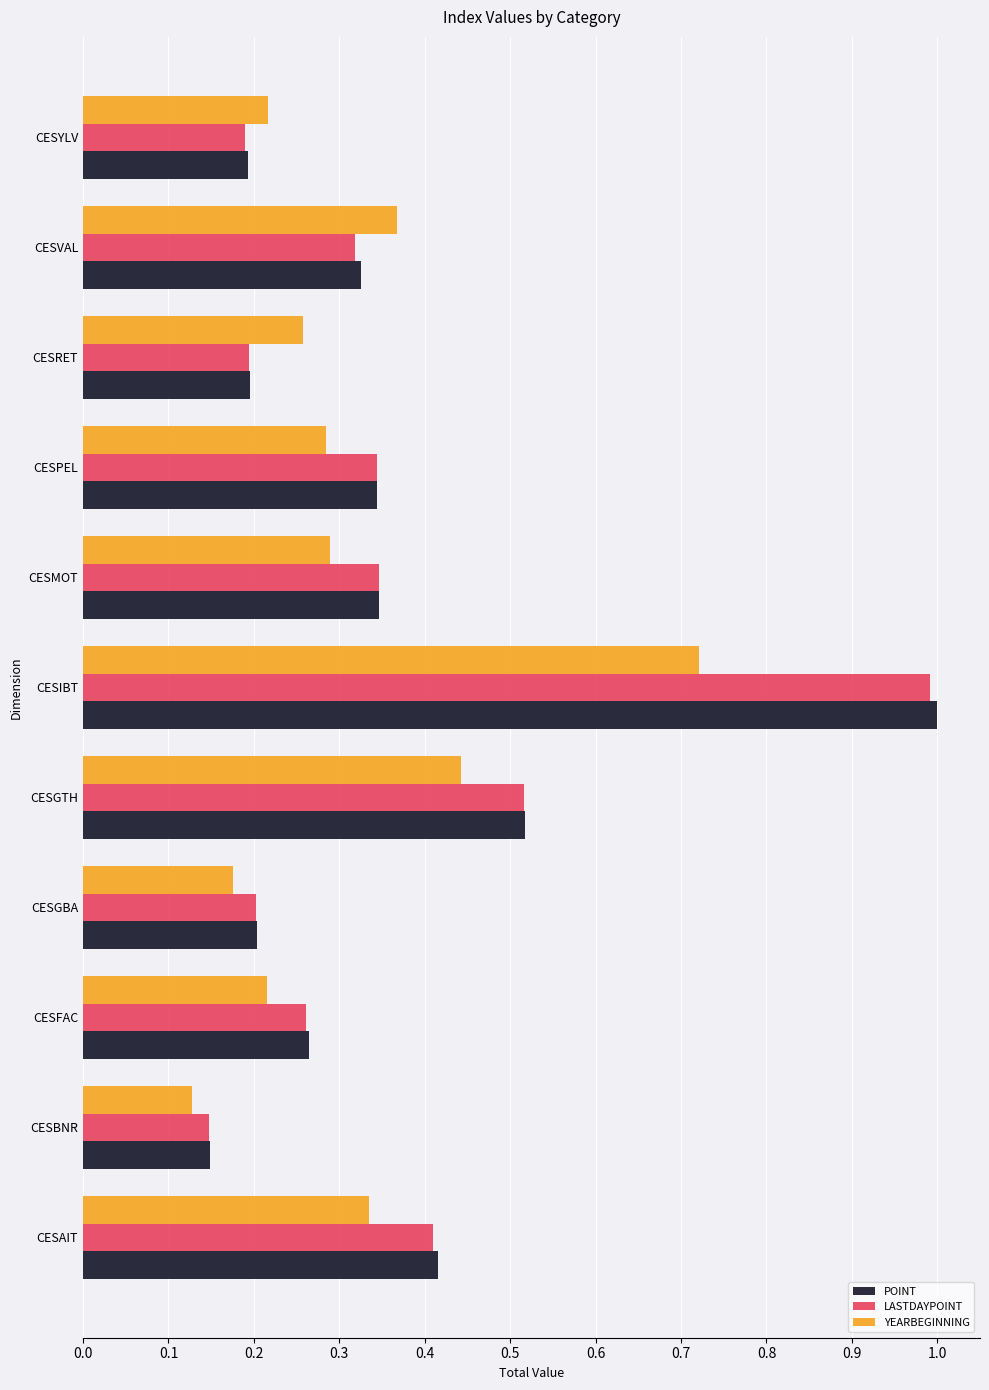

The value of POINT at CESGTH is 0.8. True or false?

False